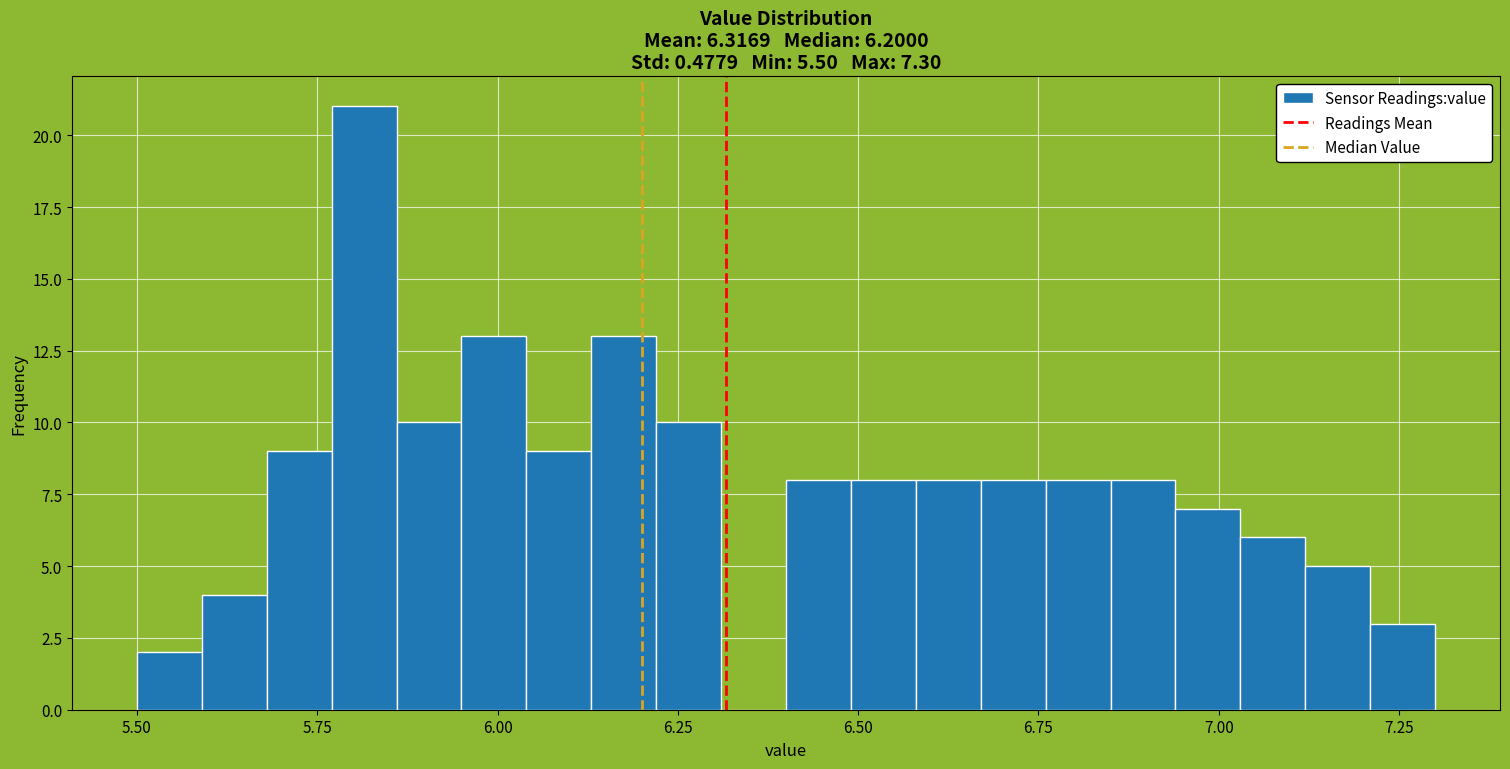

Read against the x-axis, roughly where is the centre of the tallest bar?

5.80